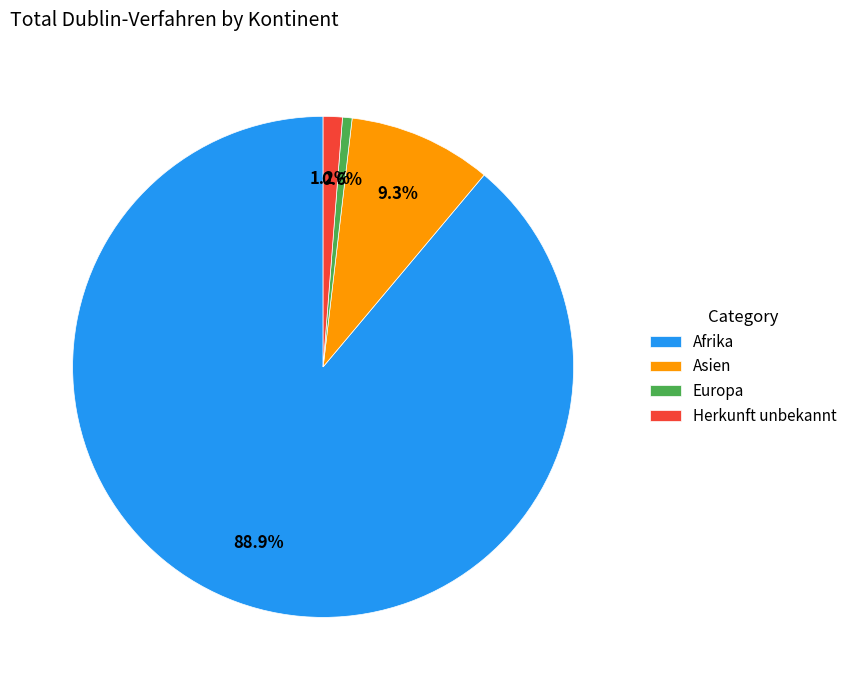

To the nearest percent, what portion does Asien represent?

9%